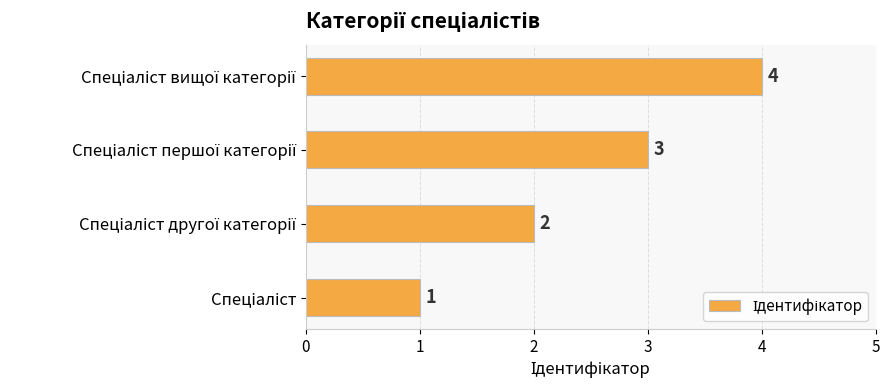

What is the greatest value displayed?

4